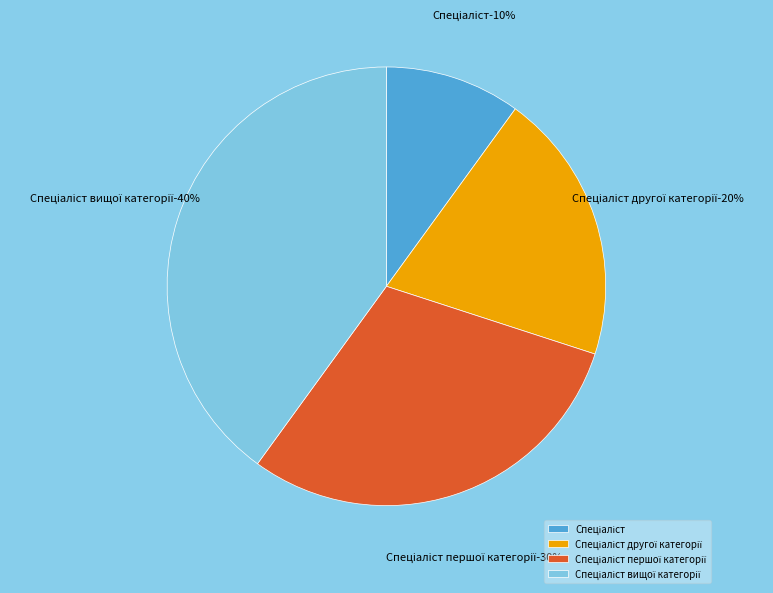

Approximately how many times larger is the value at Спеціаліст другої категорії compared to Спеціаліст вищої категорії?

0.5